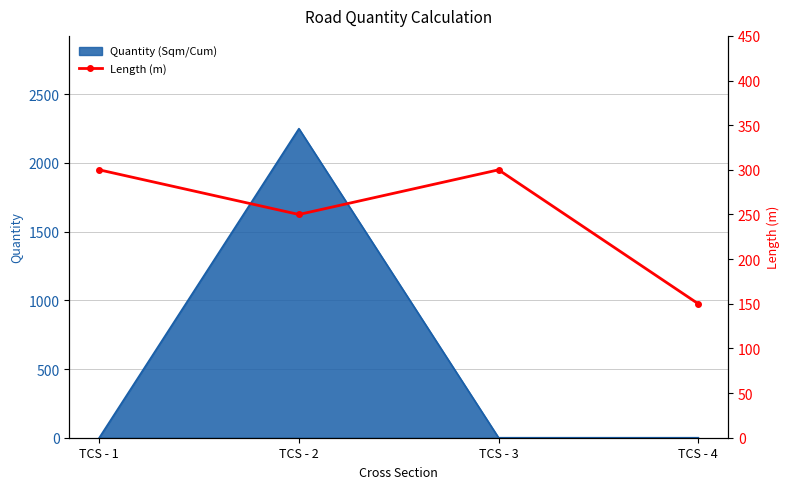

The chart shows a value of 79 at TCS - 4. True or false?

False